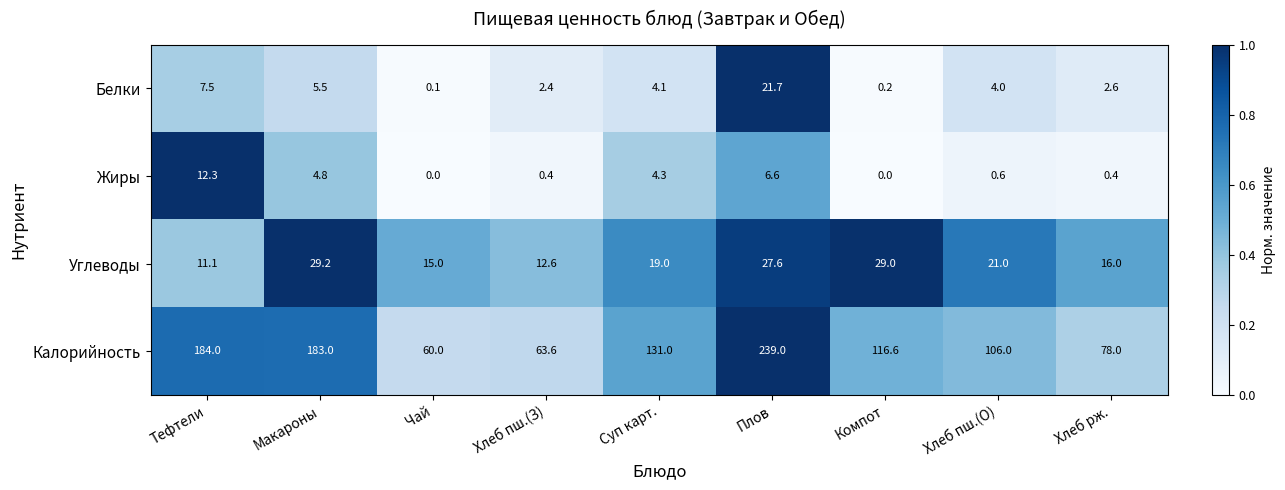

Rank the categories by Белки value from lowest to highest.

Чай, Компот, Хлеб пш.(З), Хлеб рж., Хлеб пш.(О), Суп карт., Макароны, Тефтели, Плов